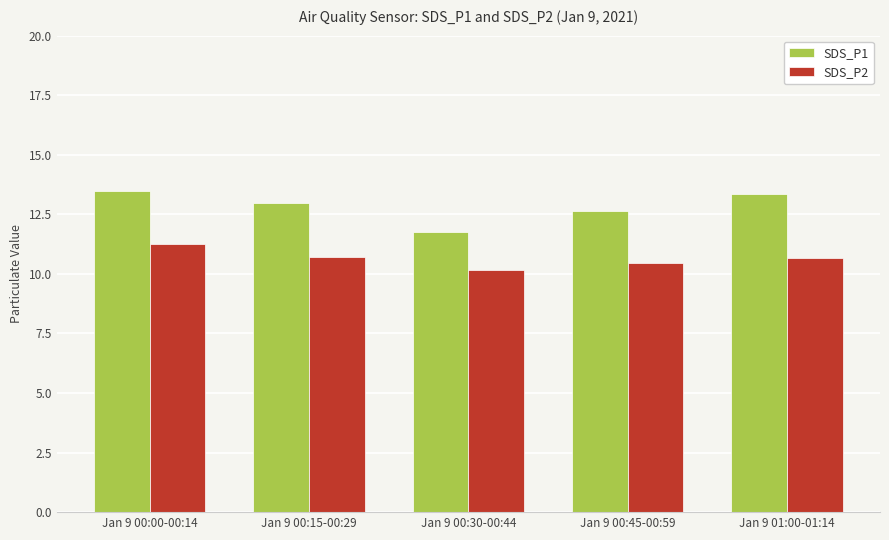

Which series has the largest total across all categories?

SDS_P1